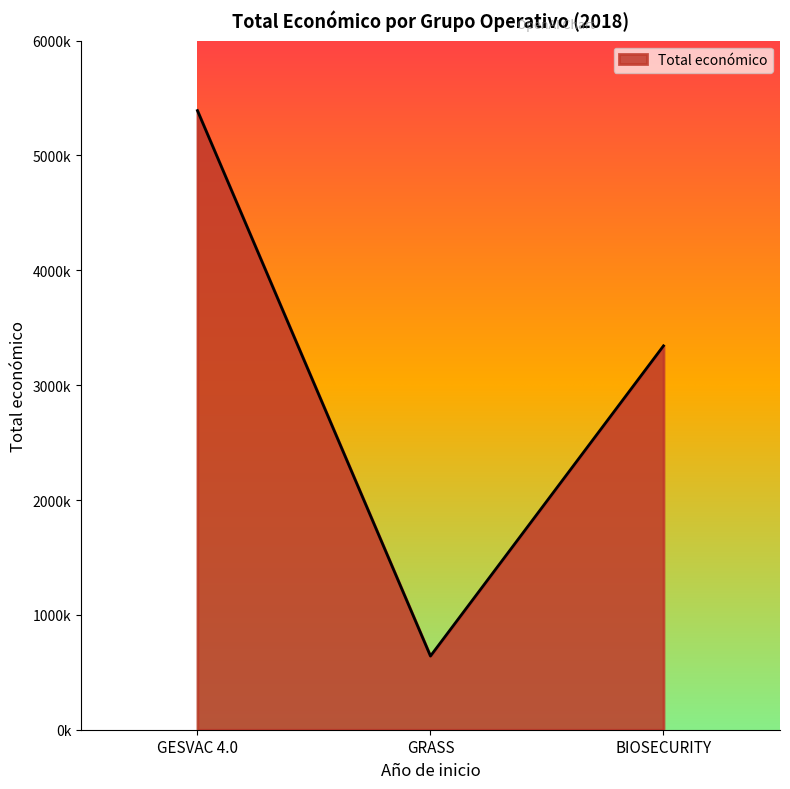

Which label corresponds to the largest value in the chart?

GESVAC 4.0